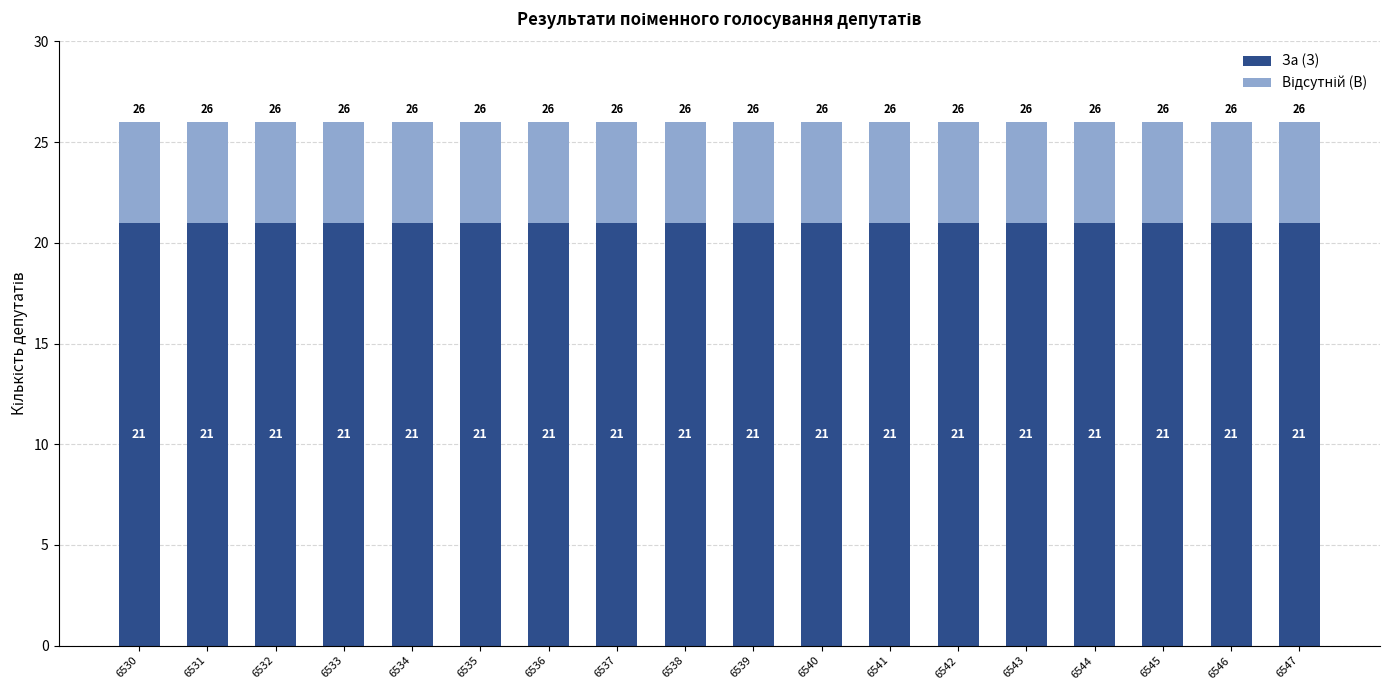

Read the За (З) value at 6547.

21